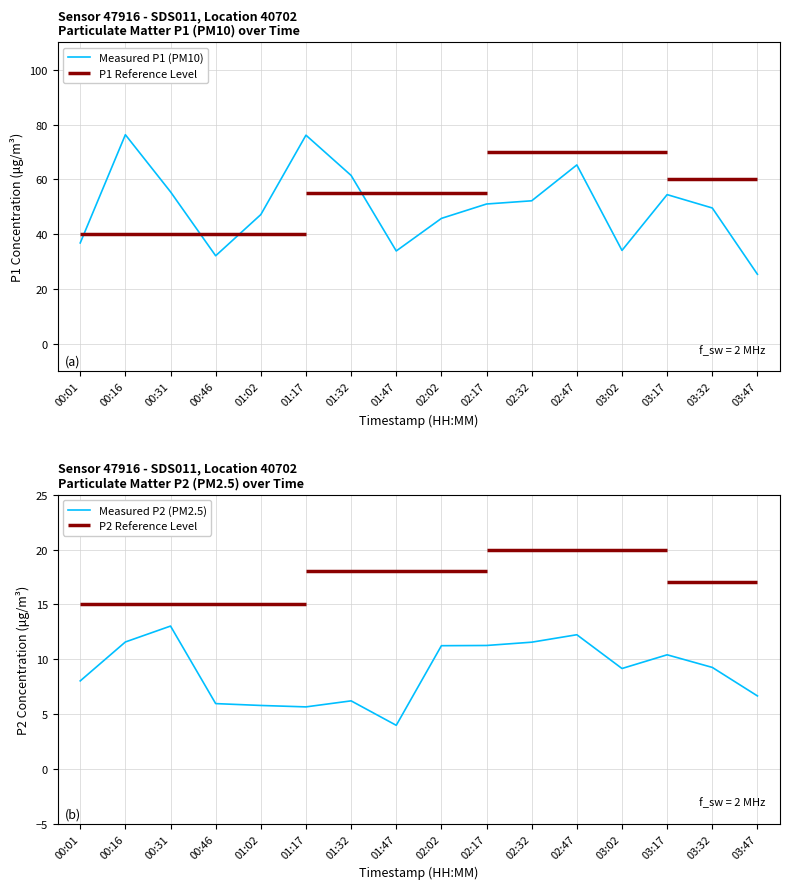

What is the sum of all Measured P1 (PM10) values?

797.2